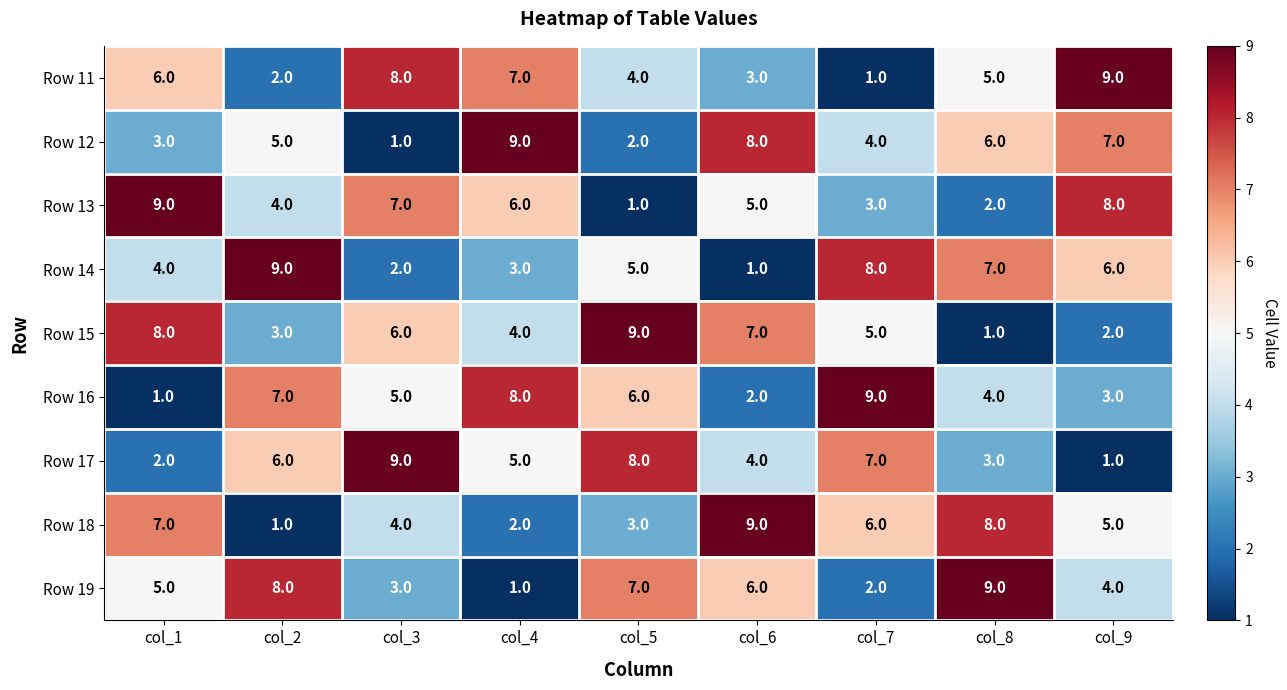

Which series changed the most between col_1 and col_3?

Row 17